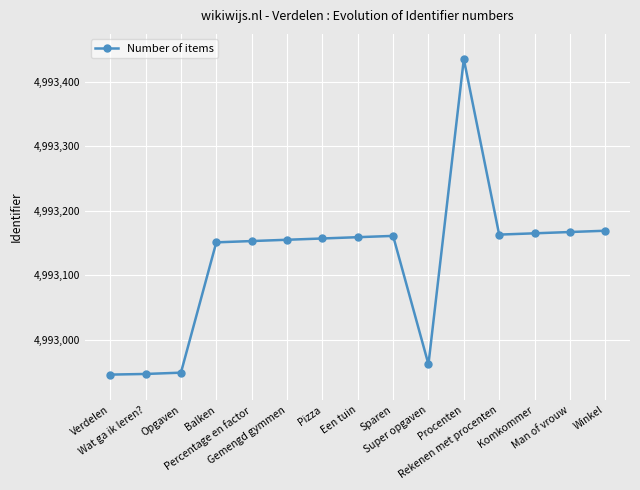

How many categories are shown in the chart?

15